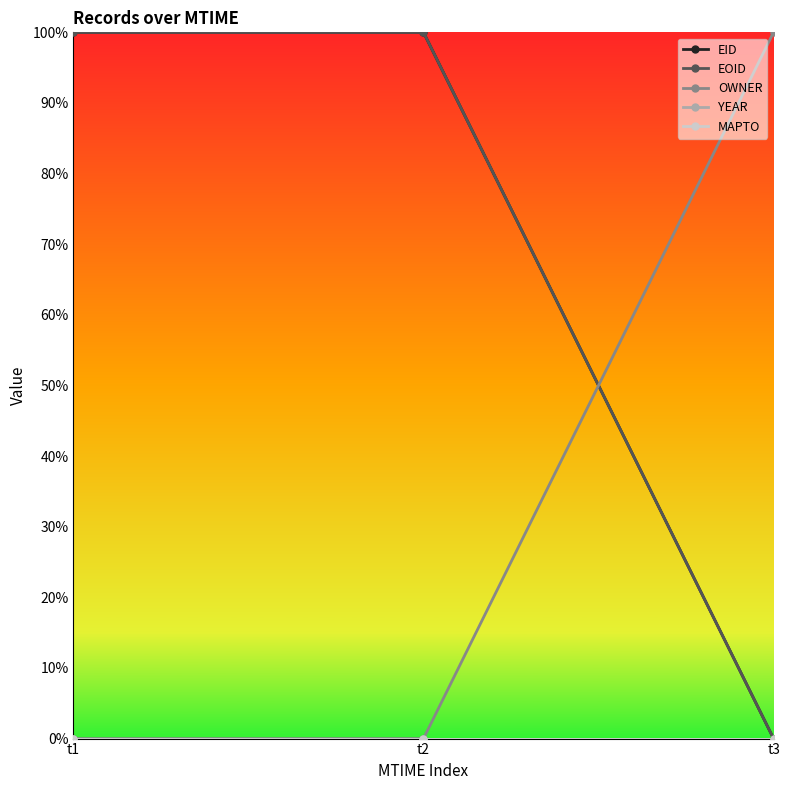

What is the sum of the OWNER values at t3 and t2?

1.0